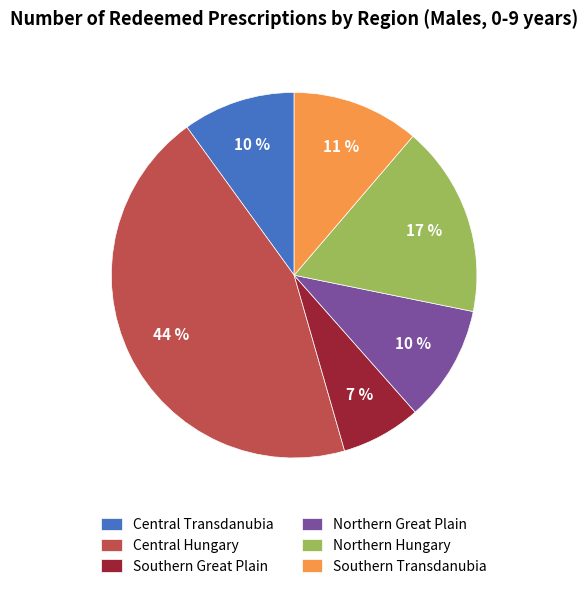

To the nearest percent, what is the combined percentage of Northern Hungary and Central Transdanubia?

27%